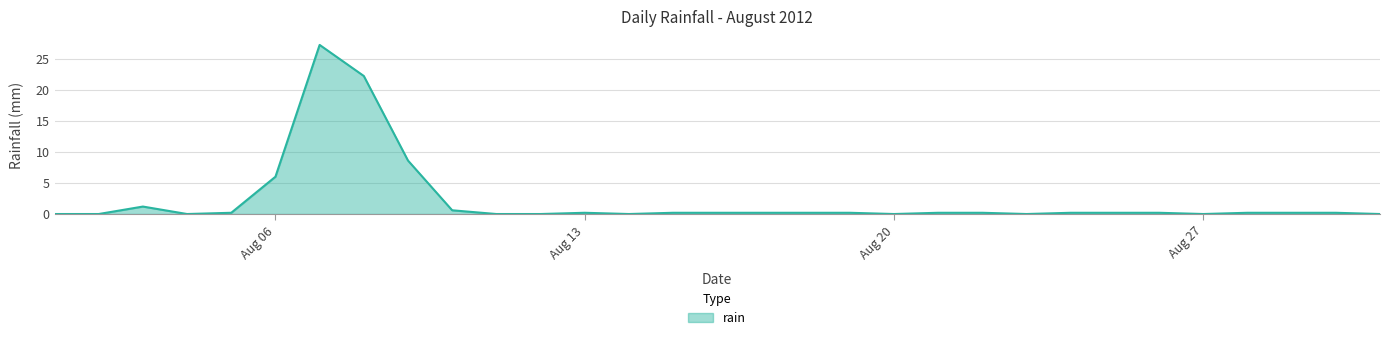

What is the greatest value displayed?

27.2